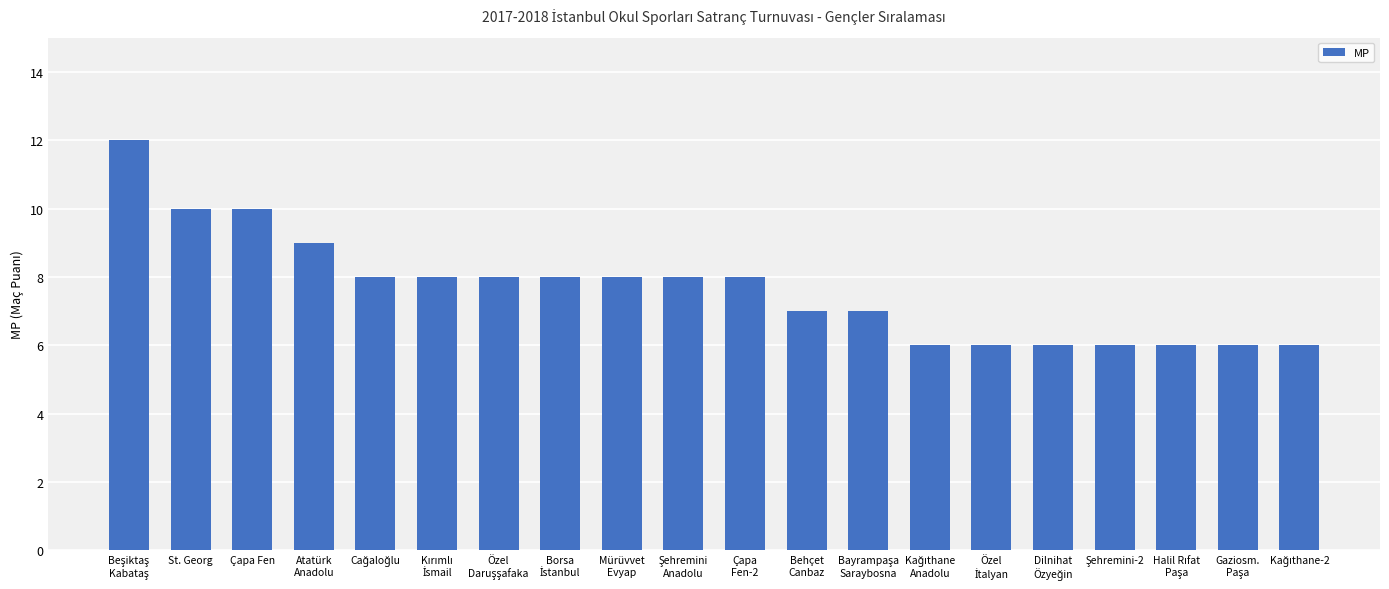

What is the label of the 18th bar from the right?

Çapa Fen